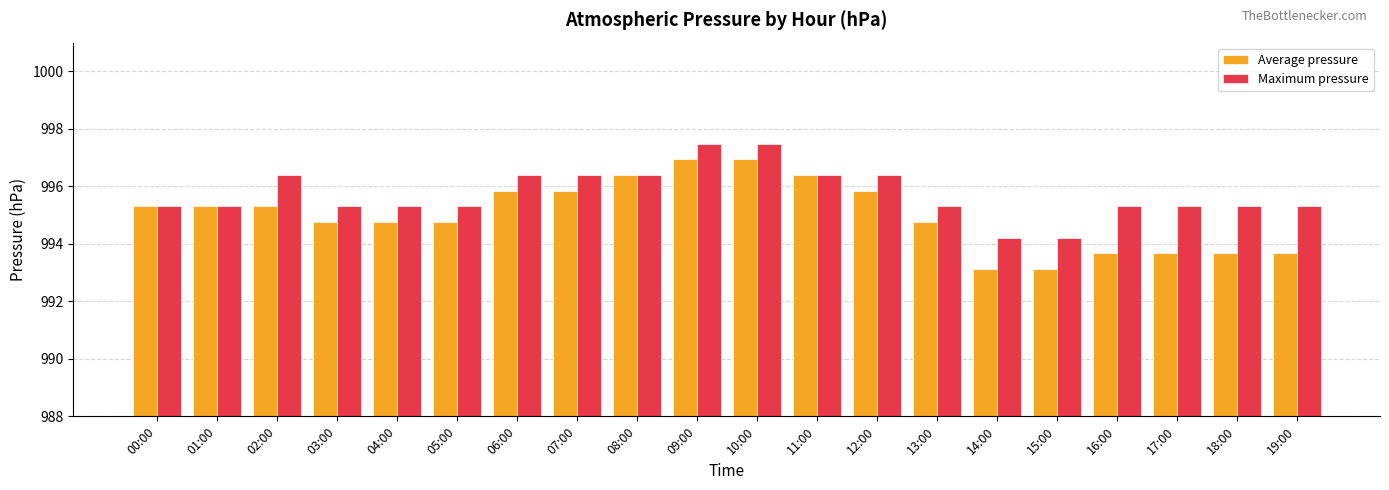

The value of Maximum pressure at 13:00 is 1774.7. True or false?

False